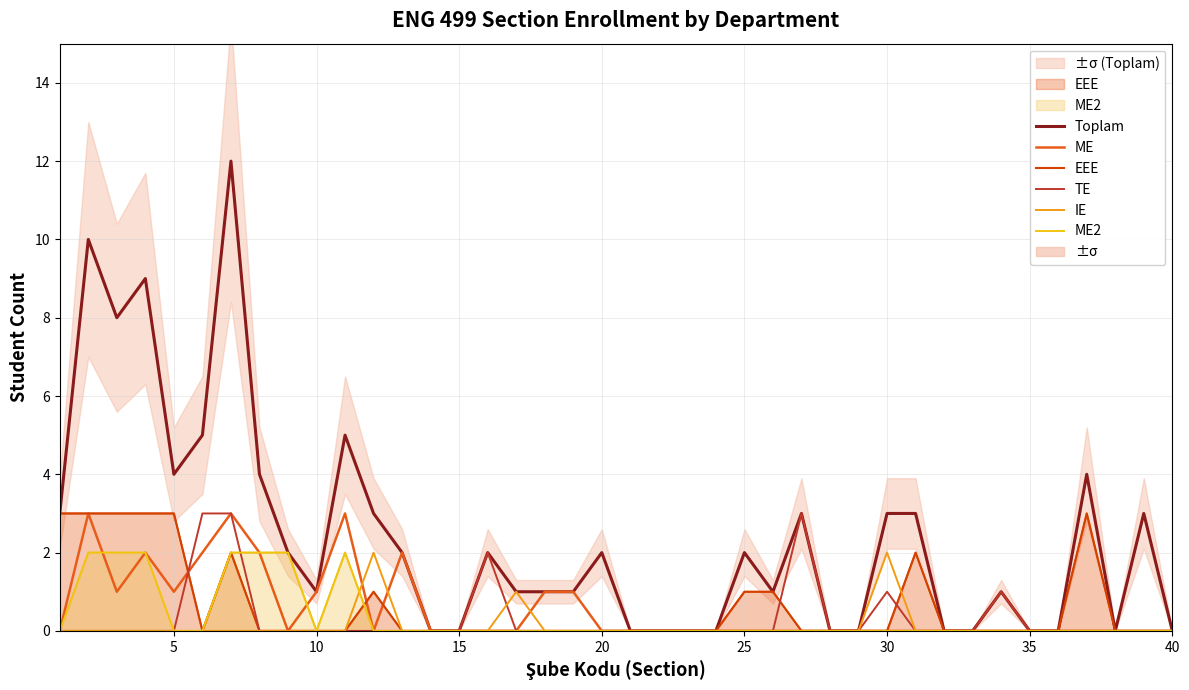

True or false: Toplam has more than 2 interior local peaks.

True